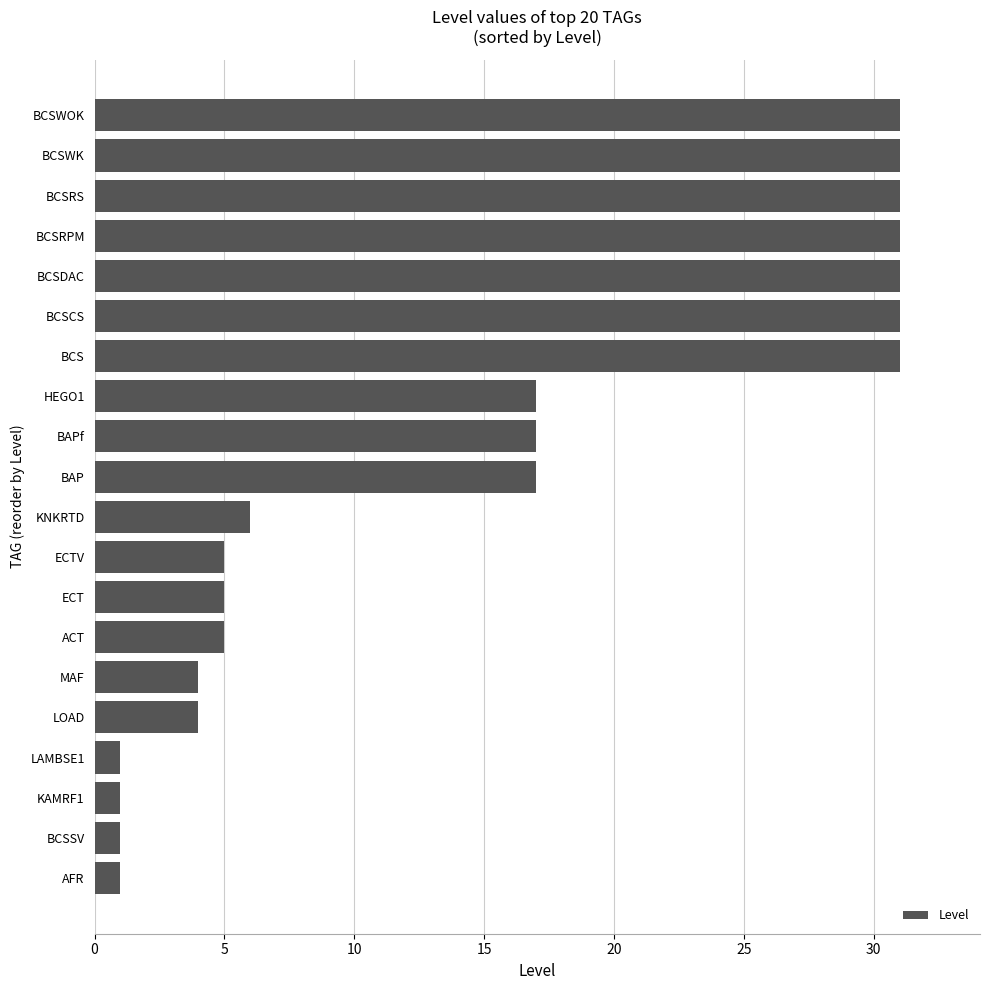

What value does the data have at ECT?

5